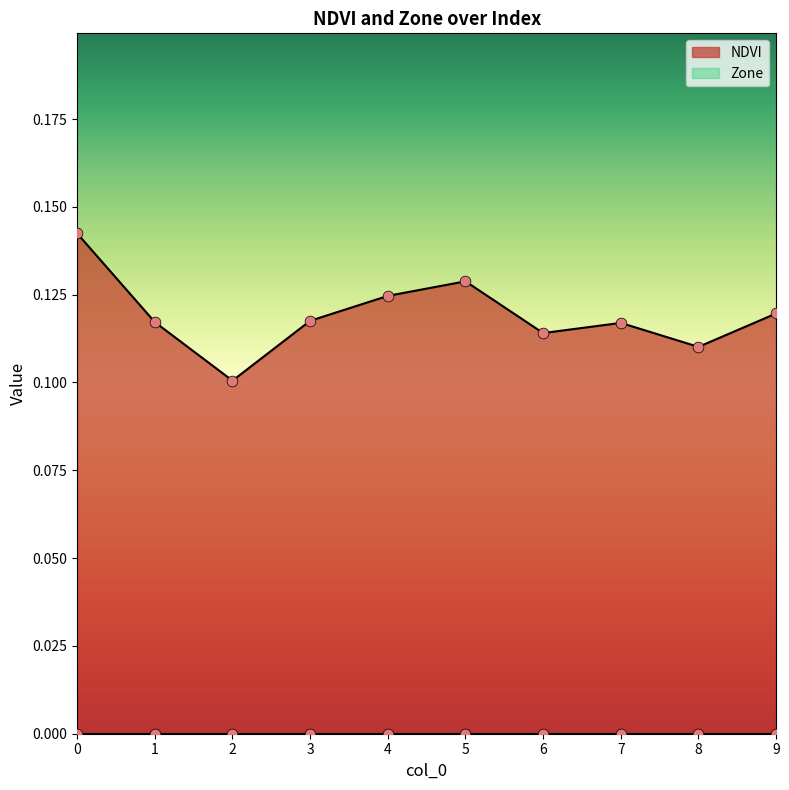

Which has a higher value, 9 or 6?

9